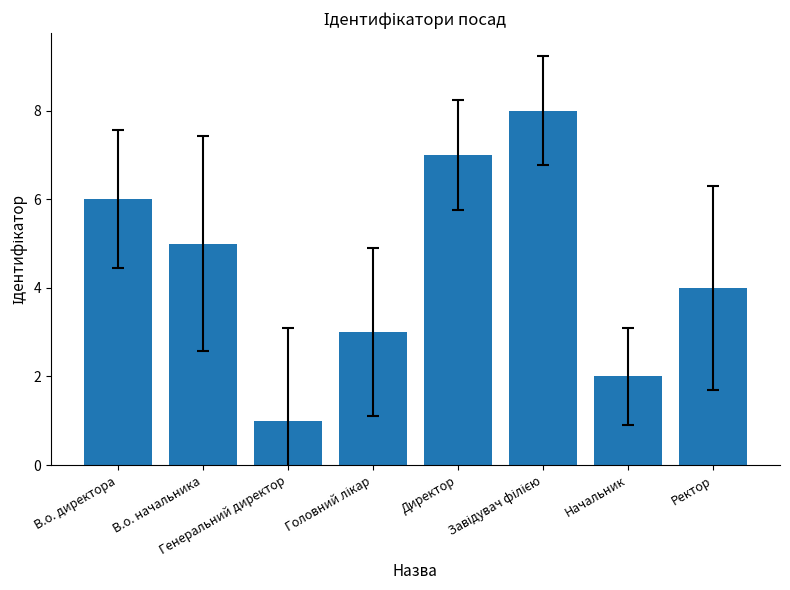

What is the maximum value shown in the chart?

8